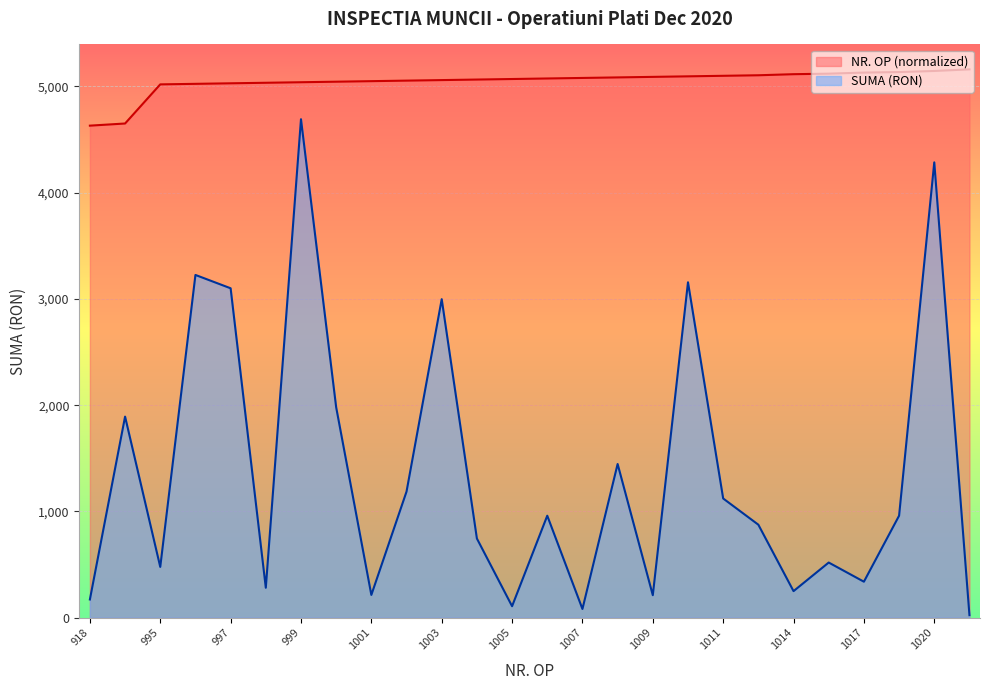

What are all the series names shown in the legend?

NR. OP (normalized), SUMA (RON)